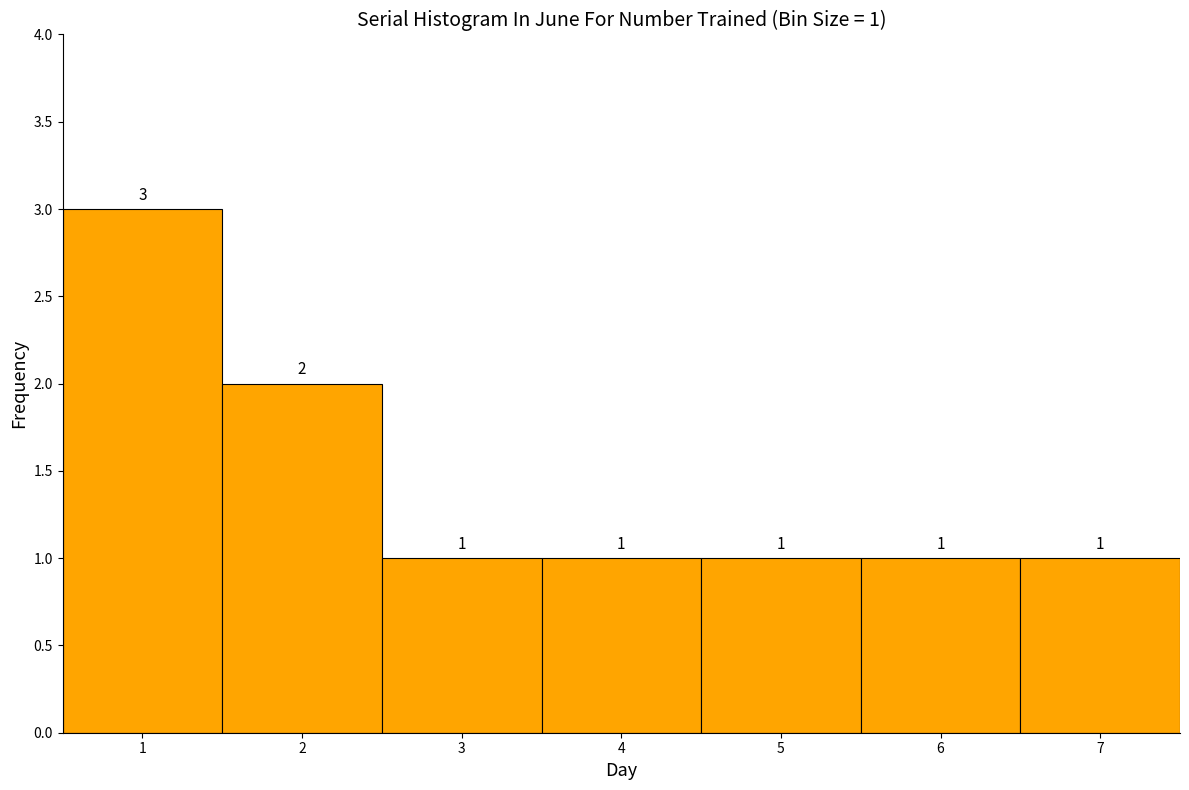

Which range on the x-axis has the tallest bar?

0.5 to 1.5